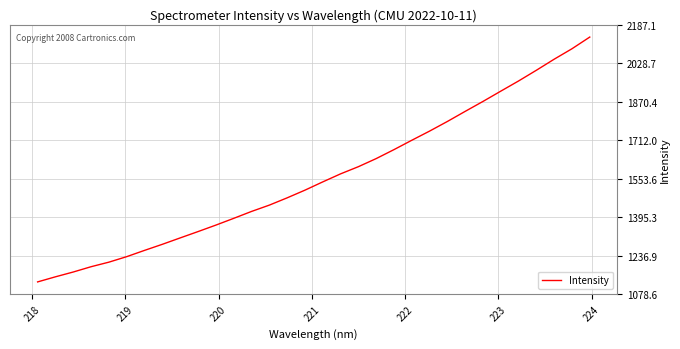

What is the maximum value shown in the chart?

2136.7